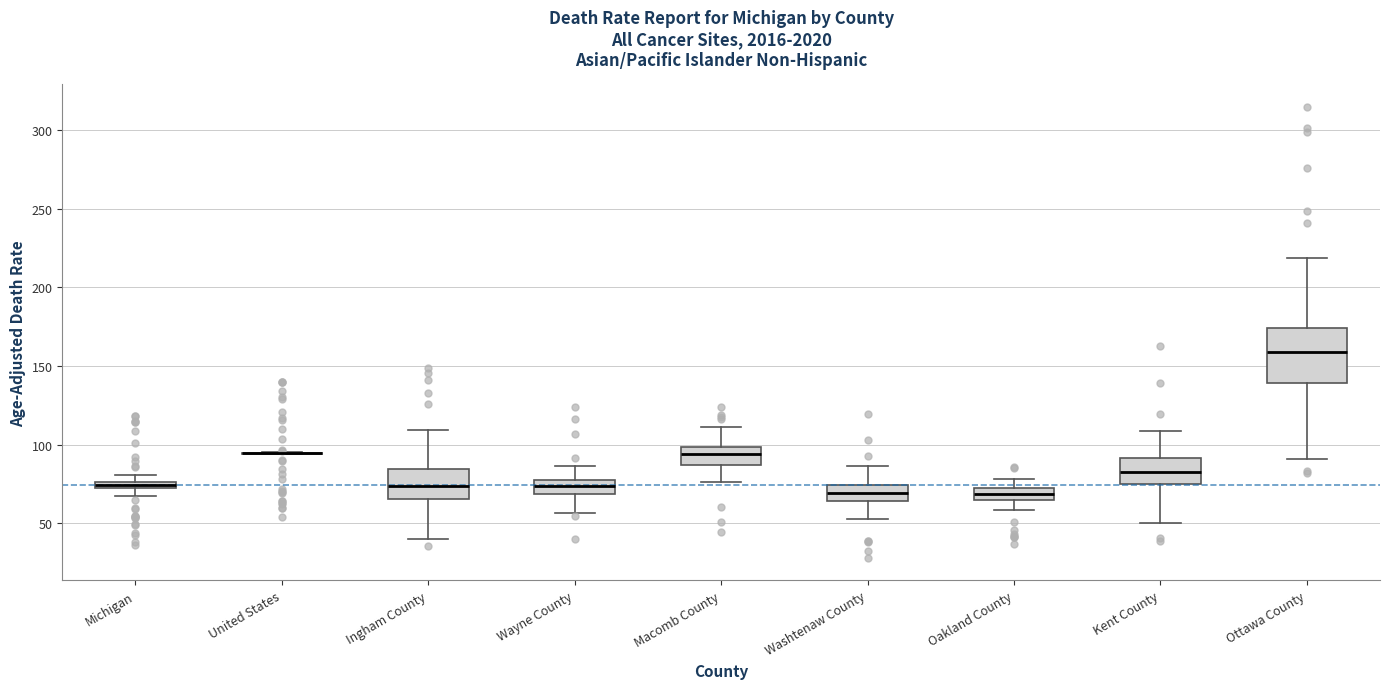

Where is the lower edge of the box for Kent County on the y-axis? The values are not printed on the chart, so give them approximately, as read against the axis.

75